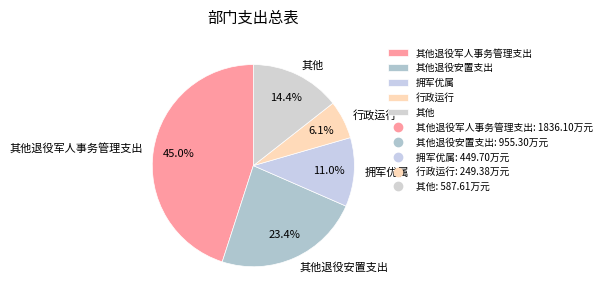

How much of the chart is everything except 其他退役军人事务管理支出?

55.0%